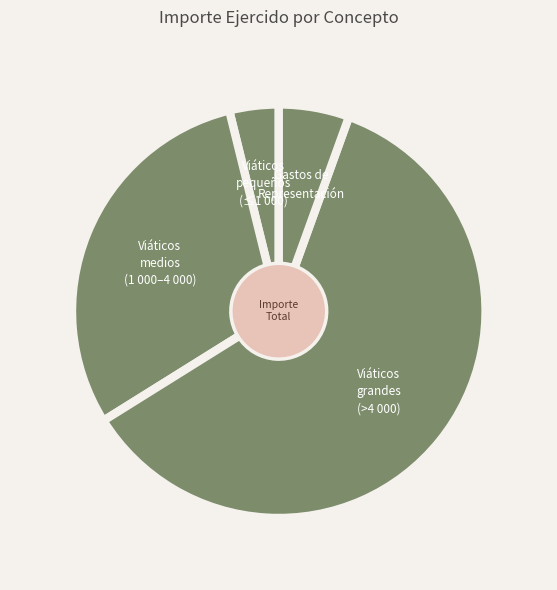

Is there a majority slice in this chart?

Yes